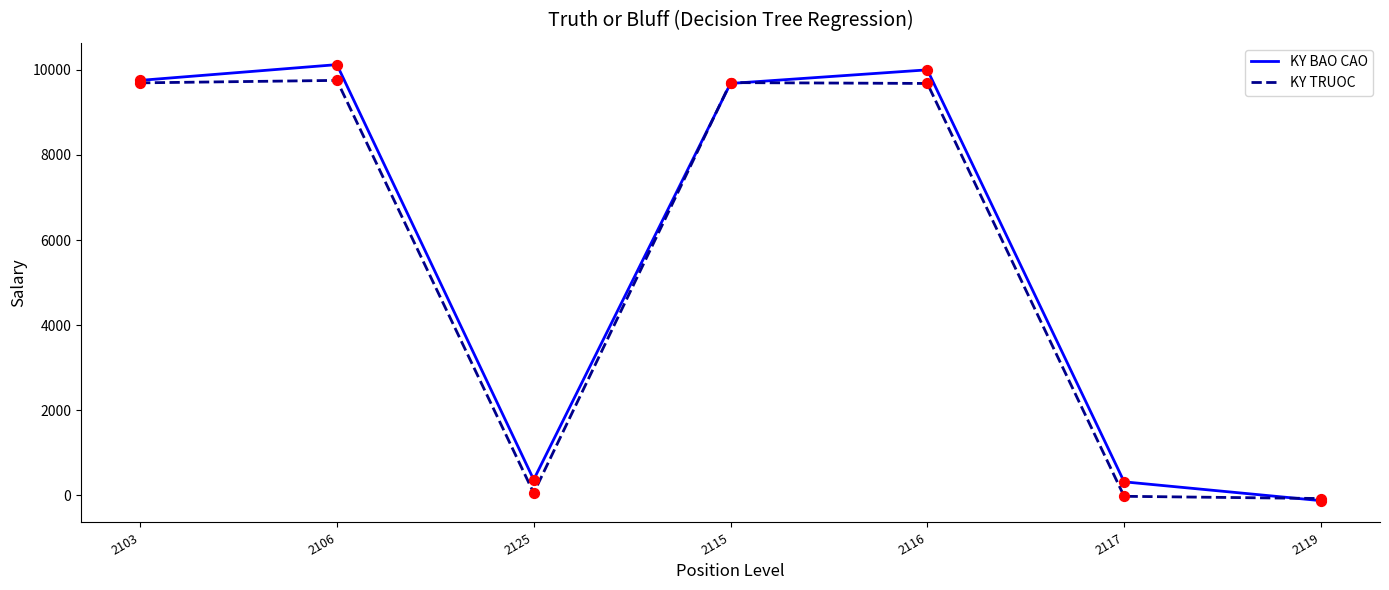

Which series has the largest total across all categories?

KY BAO CAO